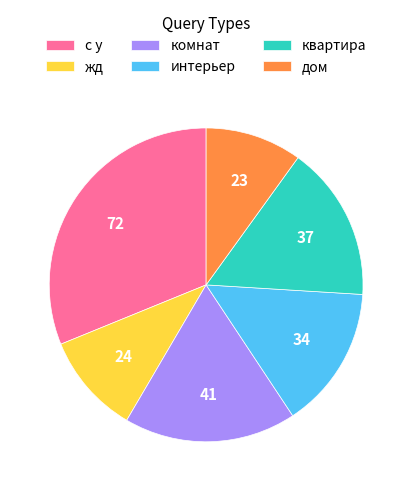

Does any single category account for the majority?

No